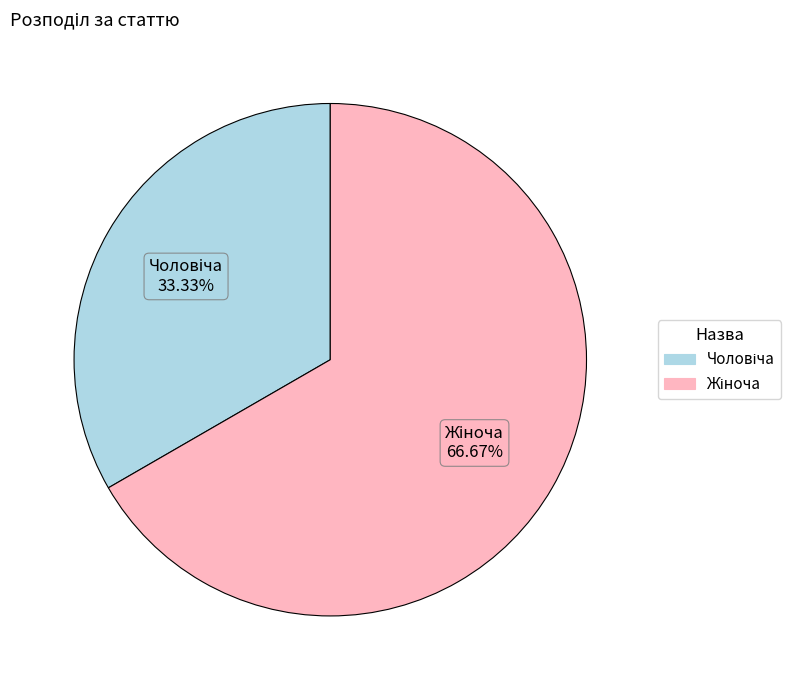

How many segments does this pie chart have?

2